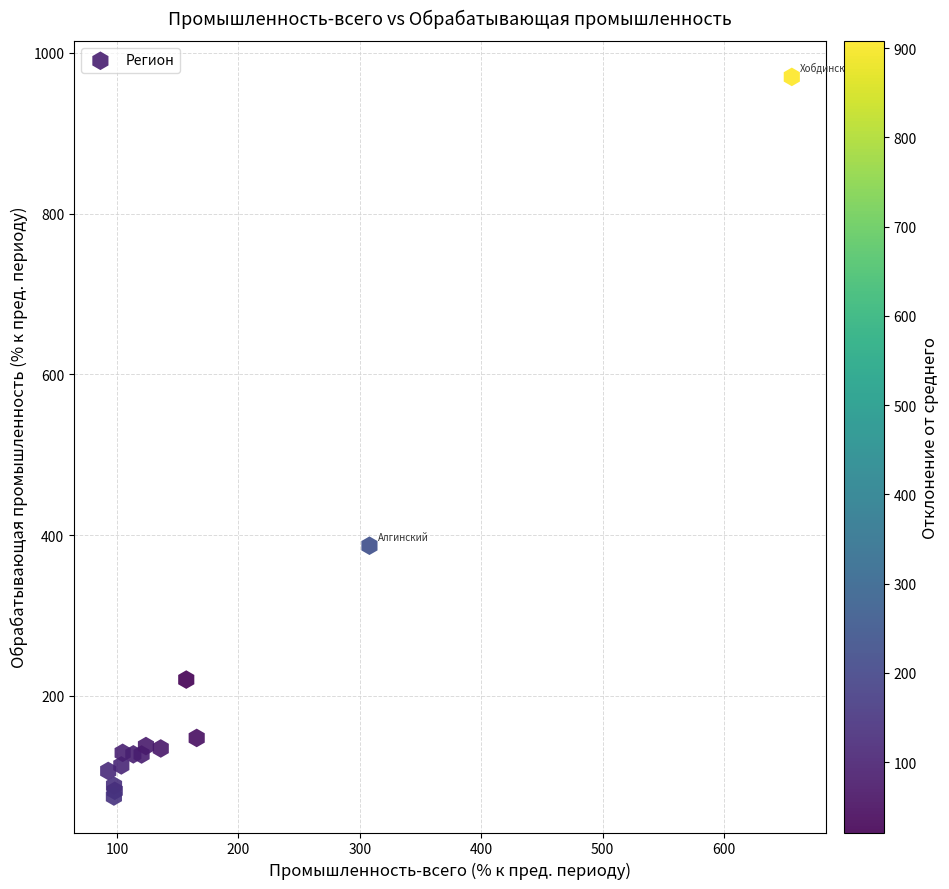

What Y value in the scatter plot is closest to 522?

386.7